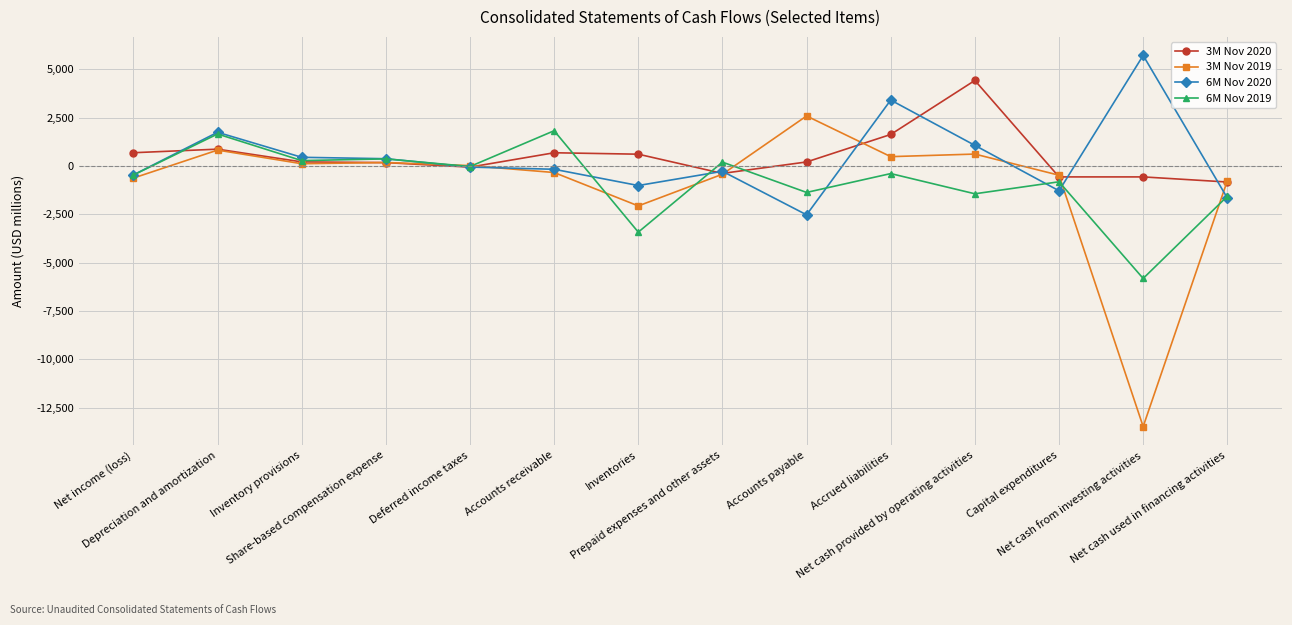

True or false: 6M Nov 2019 and 6M Nov 2020 cross at least once.

True